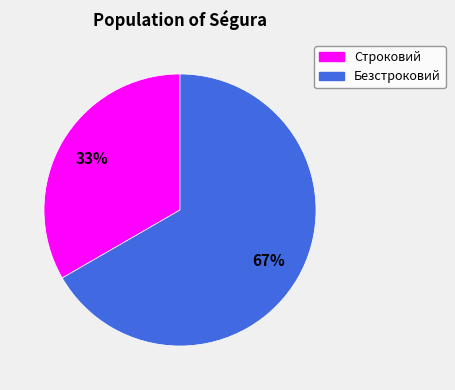

Is Безстроковий the majority of the pie?

Yes